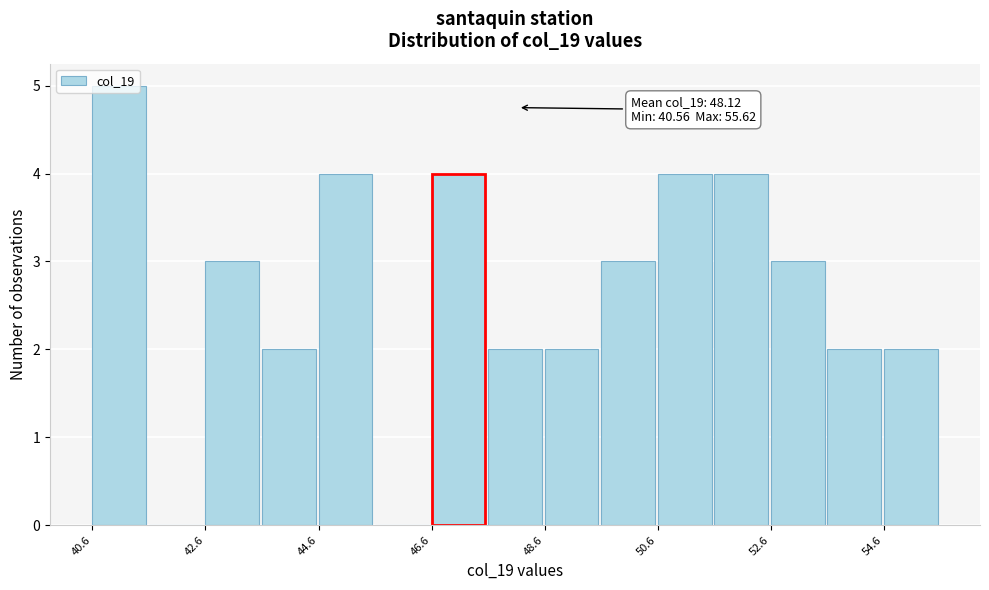

Around what value on the x-axis is the tallest bar? Give the approximate position of its centre, as read against the axis.

41.0